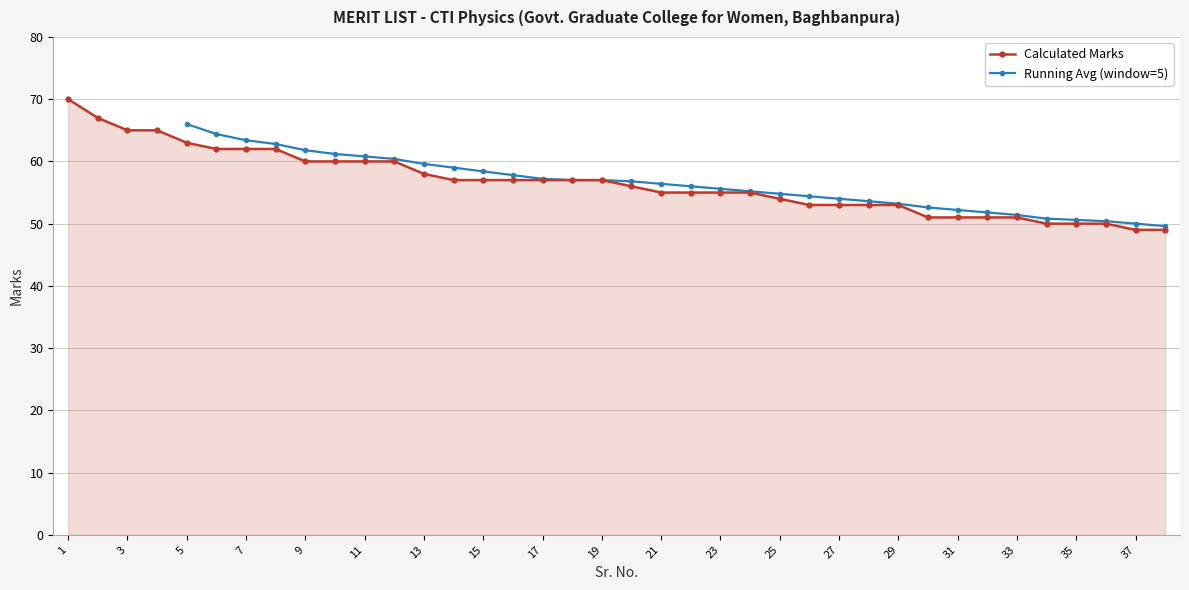

Reading left to right, what are all the values shown in this chart?

1=70	2=67	3=65	4=65	5=63	6=62	7=62	8=62	9=60	10=60	11=60	12=60	13=58	14=57	15=57	16=57	17=57	18=57	19=57	20=56	21=55	22=55	23=55	24=55	25=54	26=53	27=53	28=53	29=53	30=51	31=51	32=51	33=51	34=50	35=50	36=50	37=49	38=49